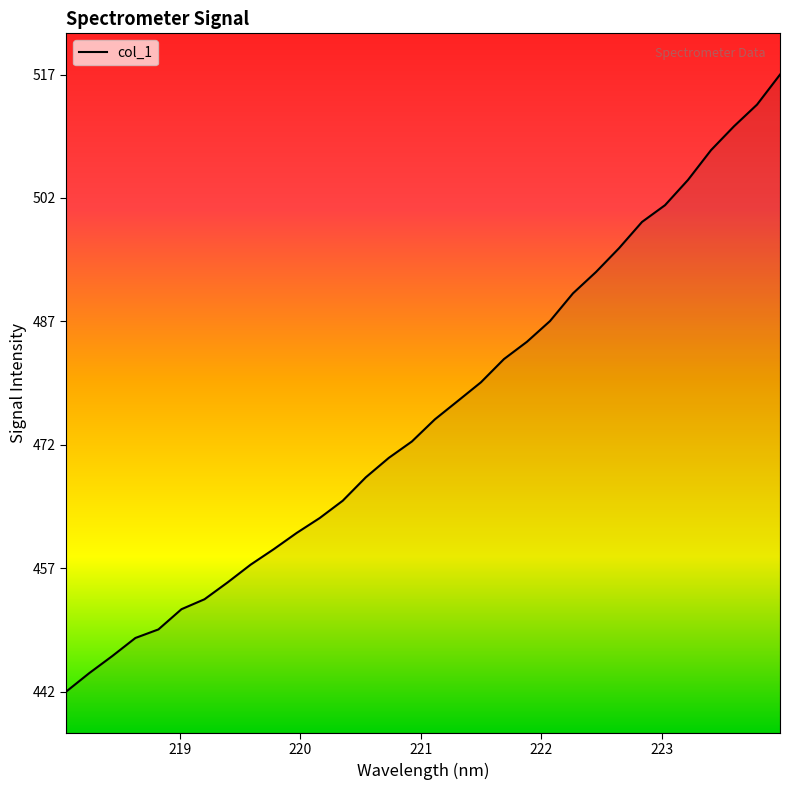

How many distinct data groups are displayed?

1